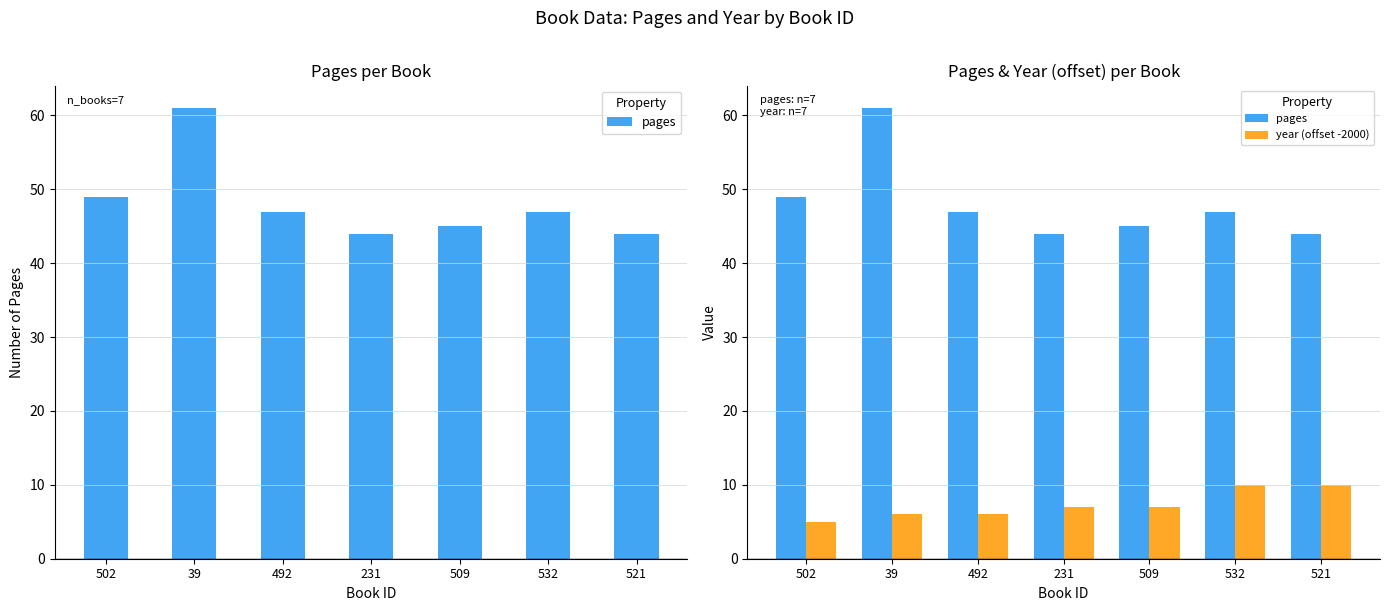

Which series has the largest total across all categories?

pages